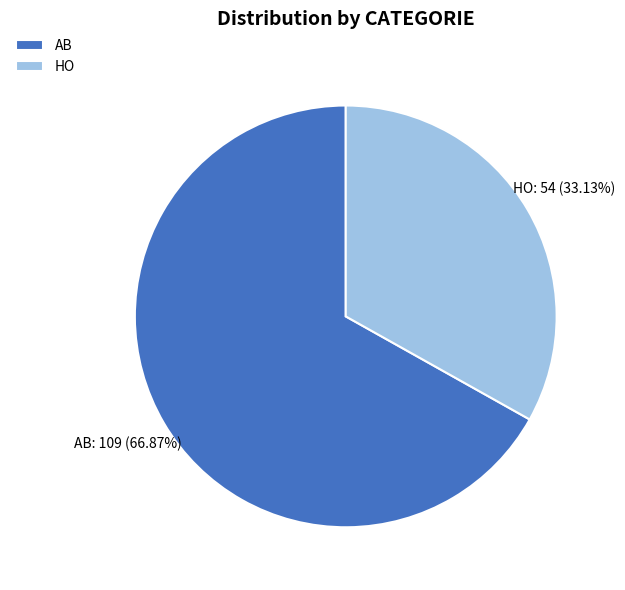

Is it true that HO is 24% of the pie?

False